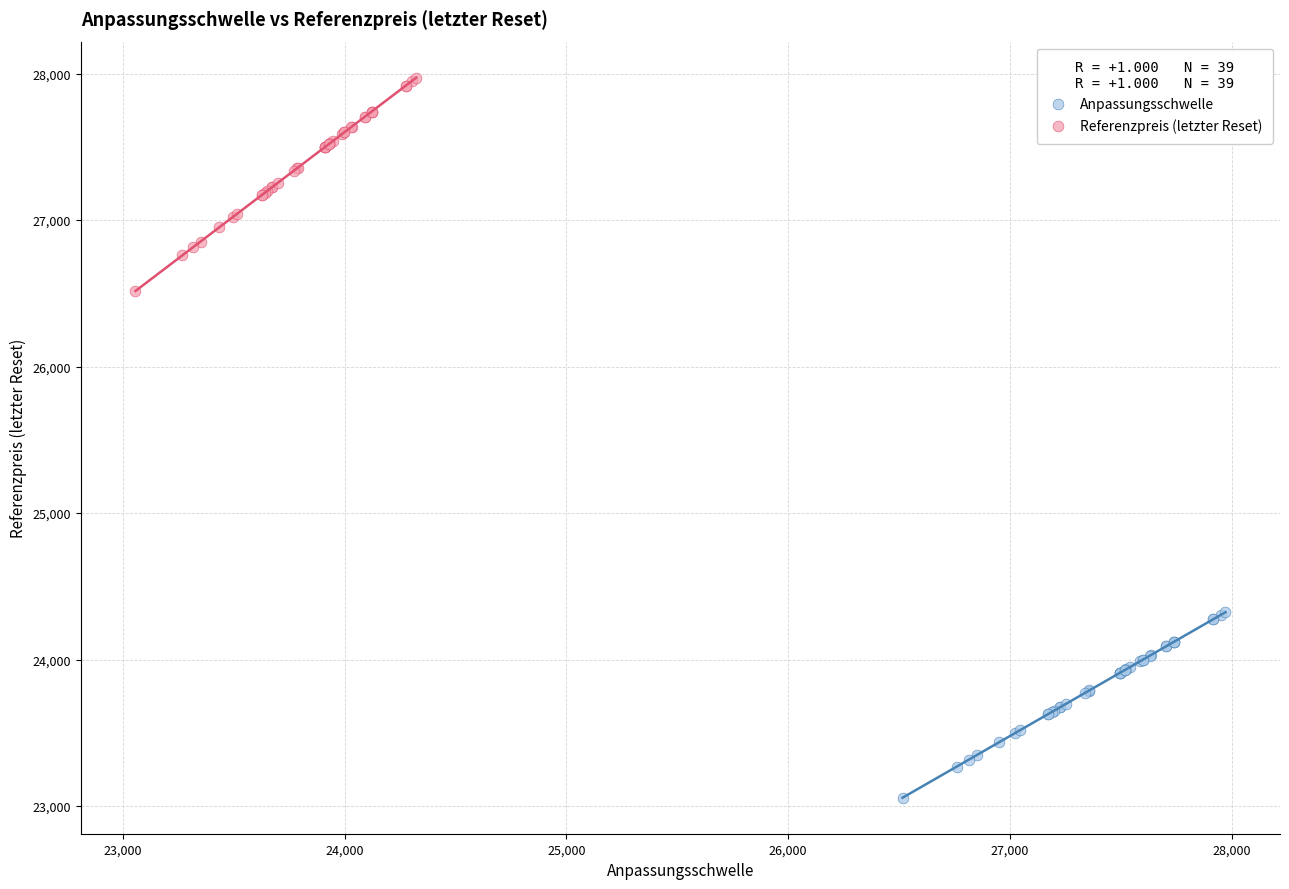

Which series has the largest Y range (max minus min)?

Referenzpreis (letzter Reset)